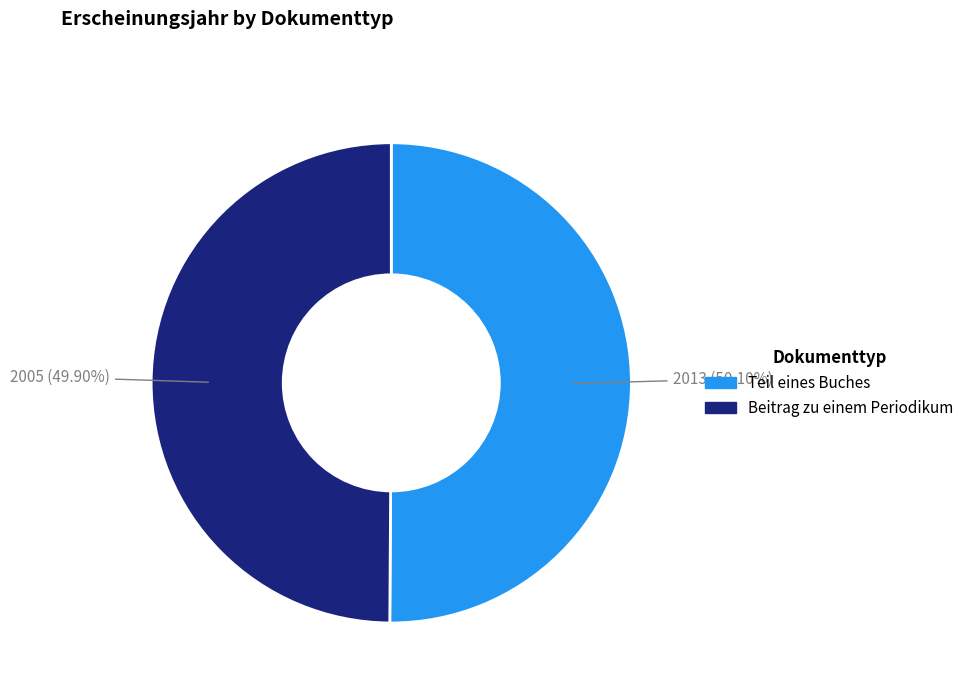

Approximately how many times larger is the value at Teil eines Buches compared to Beitrag zu einem Periodikum?

1.0